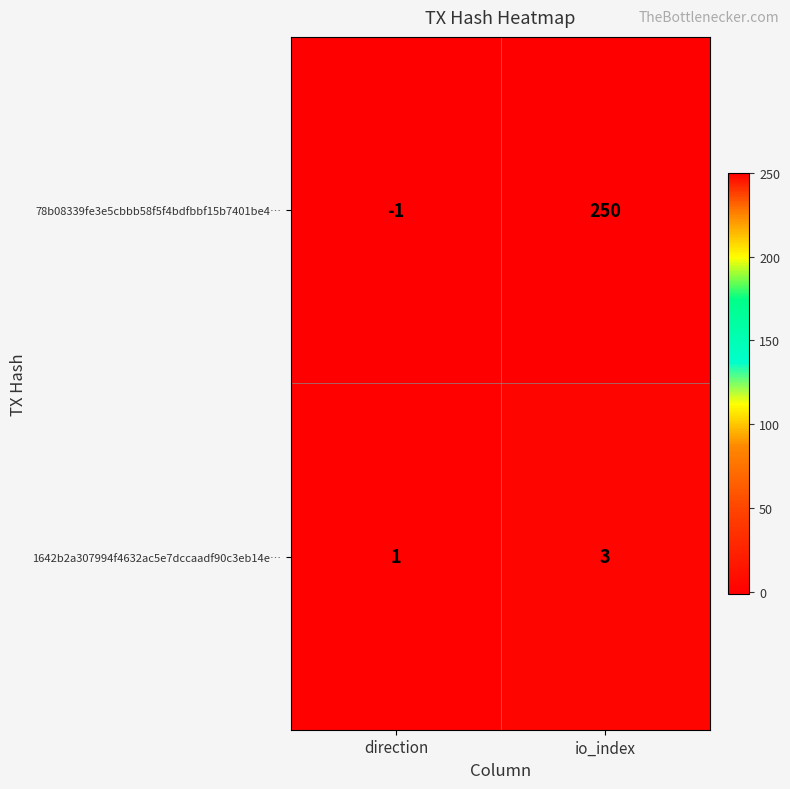

Reading right to left, what are all the values shown in this chart?

78b08339fe3e5cbbb58f5f4bdfbbf15b7401be4…: 250	-1
1642b2a307994f4632ac5e7dccaadf90c3eb14e…: 3	1